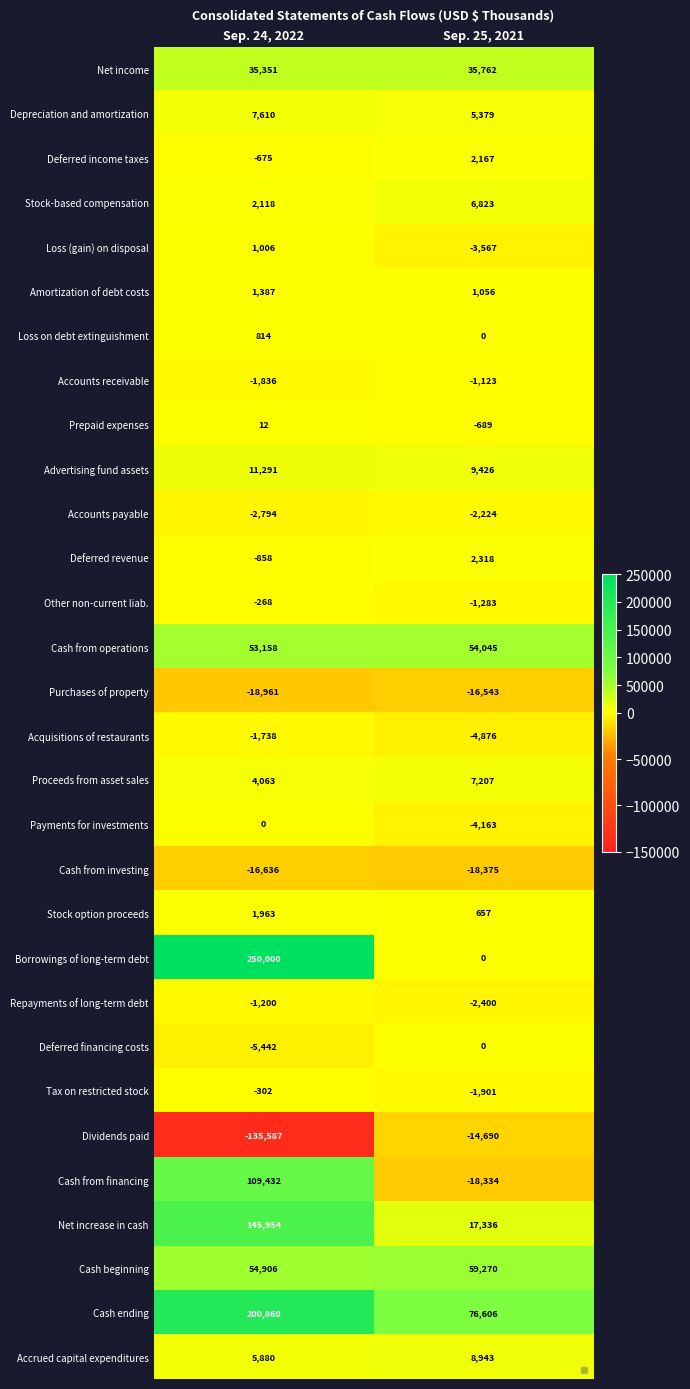

Which series changed the most between Sep. 24, 2022 and Sep. 25, 2021?

Borrowings of long-term debt